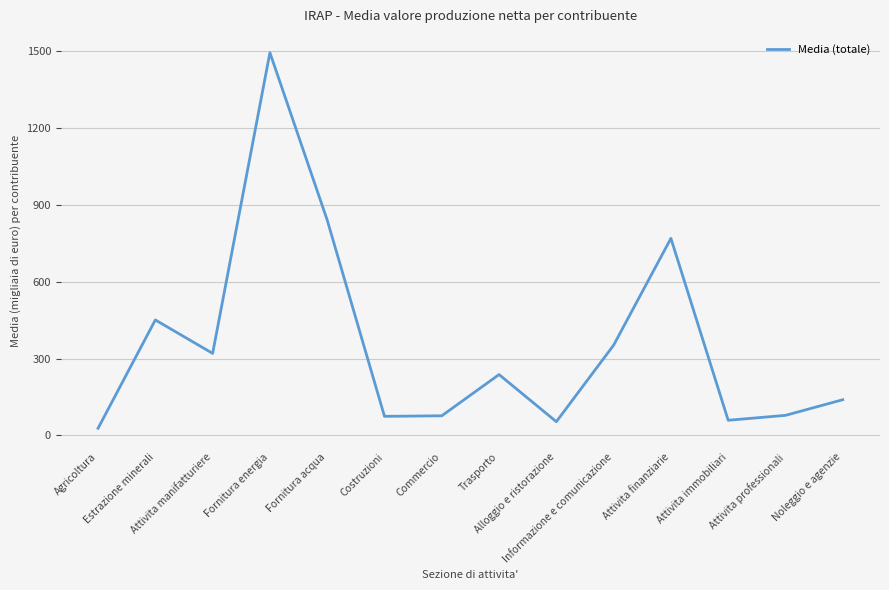

What is the ratio of the value at Costruzioni to the value at Fornitura acqua?

0.1